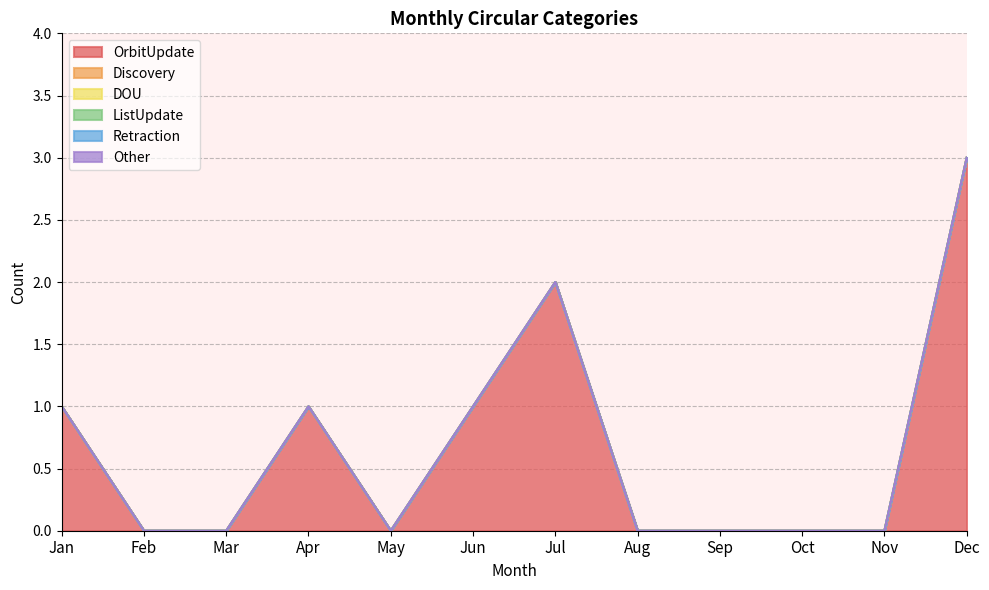

What are all the series names shown in the legend?

OrbitUpdate, Discovery, DOU, ListUpdate, Retraction, Other